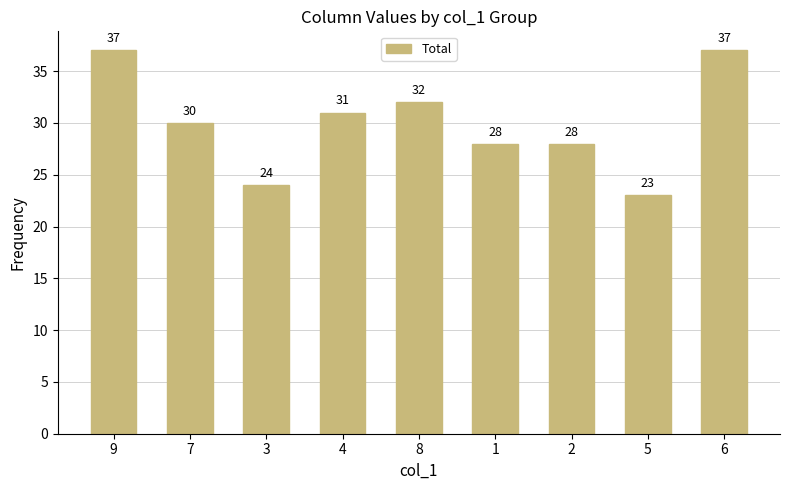

What is the difference between the maximum and second lowest values?

13